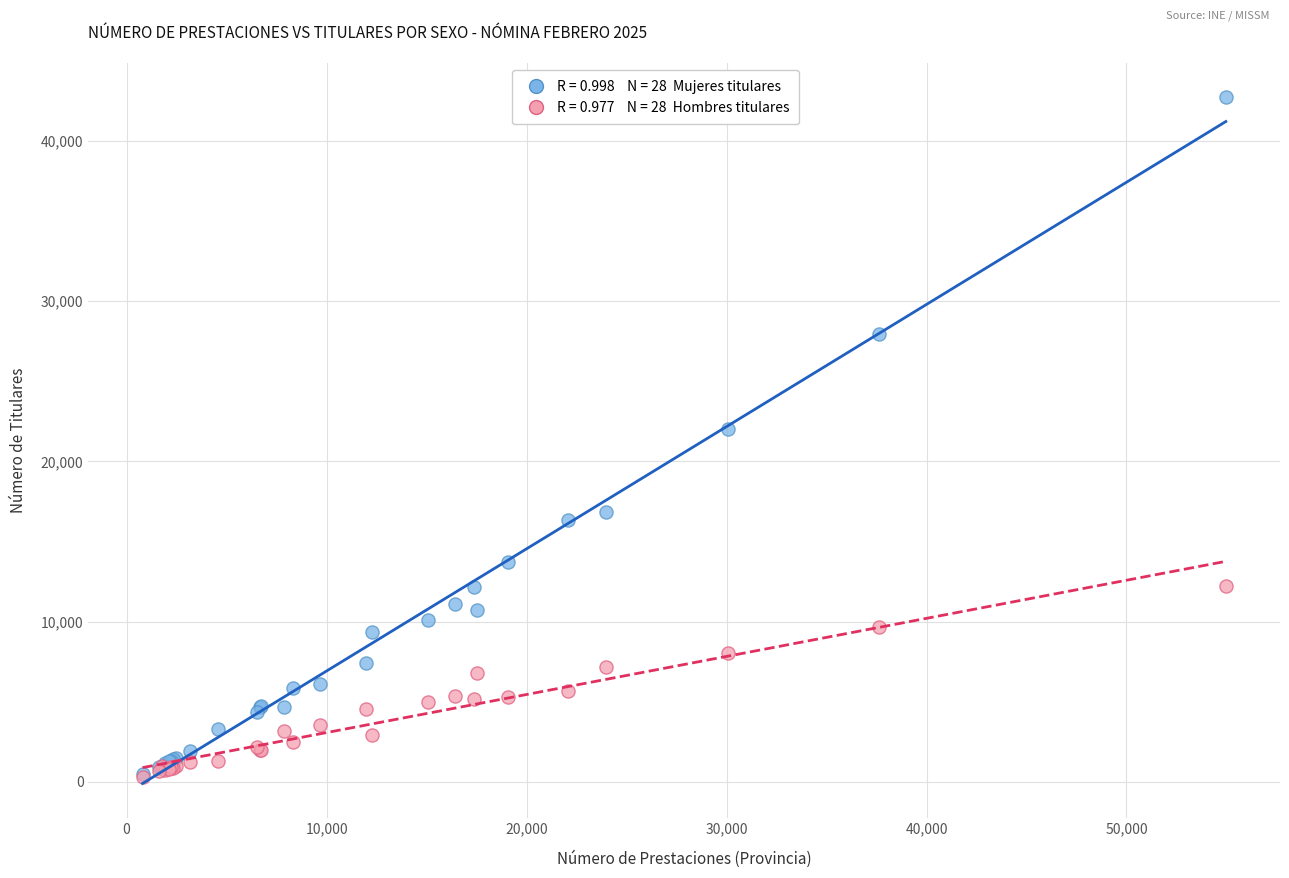

Across all series, what Y value is closest to 21516?

22014